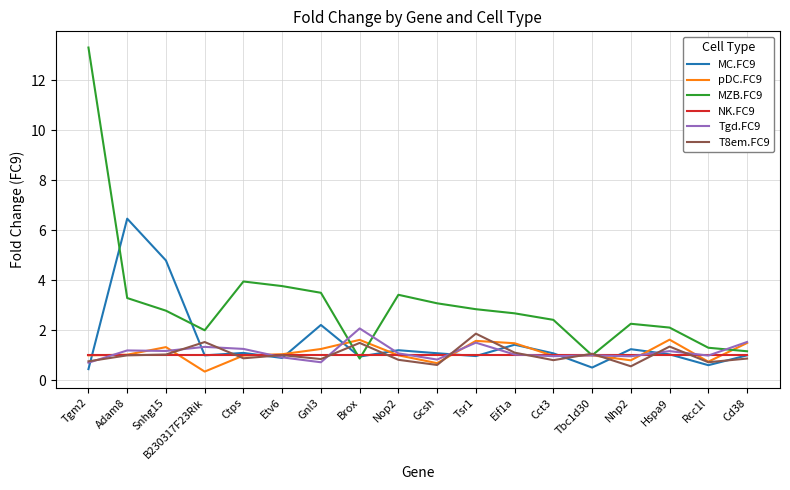

True or false: T8em.FC9 has a value of 0.6 at Gcsh.

True